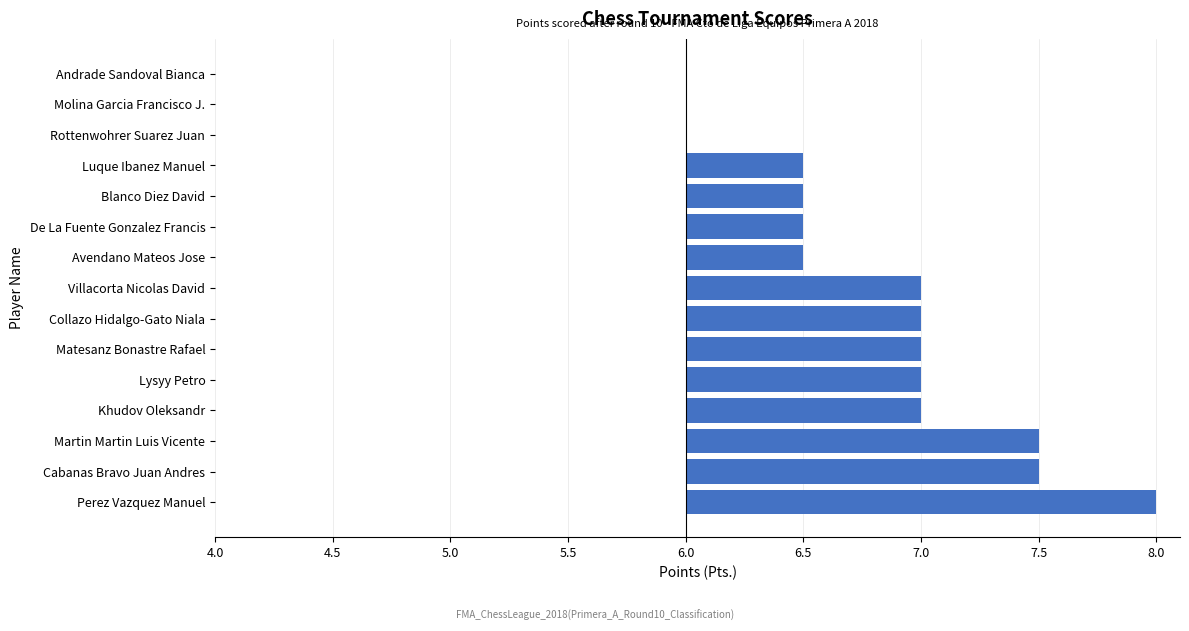

What is the difference between the maximum and minimum values?

2.0